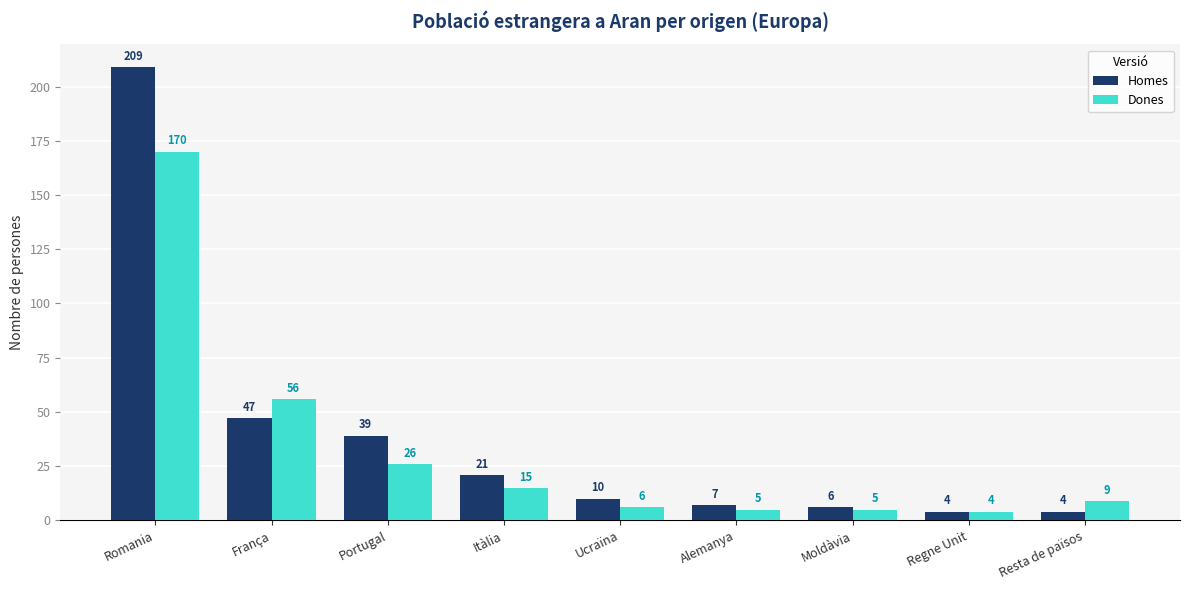

What is the difference between the Homes values at Romania and Moldàvia?

203